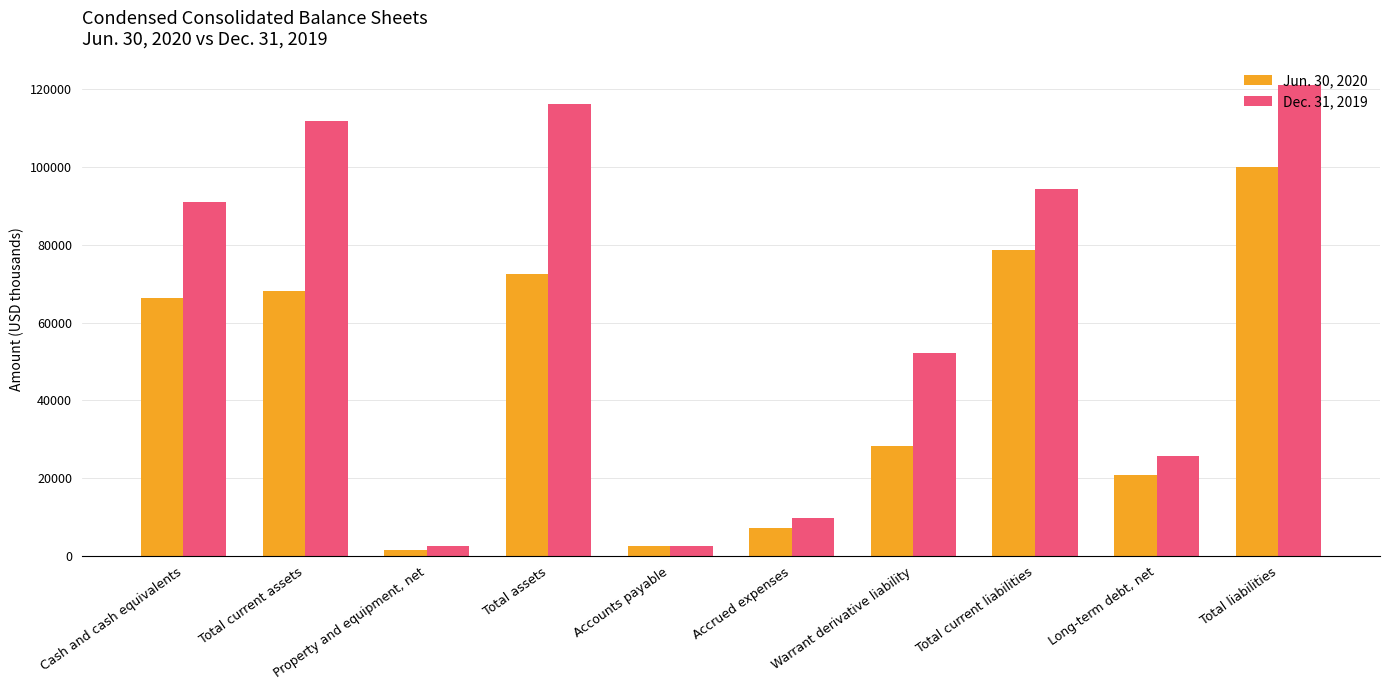

At which label is Jun. 30, 2020 closest to 50783?

Cash and cash equivalents